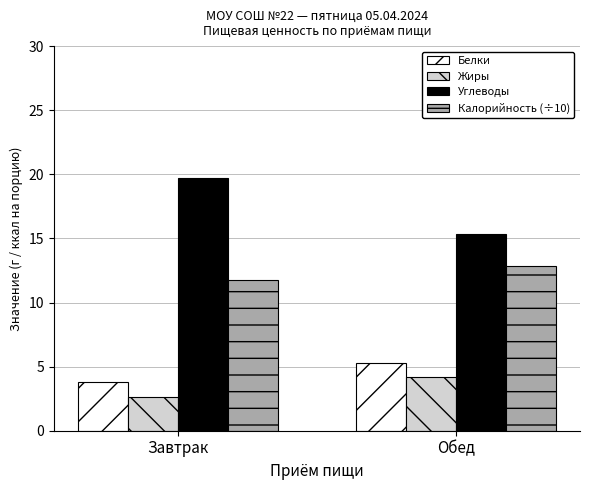

Between Завтрак and Обед, which series saw the biggest shift?

Углеводы